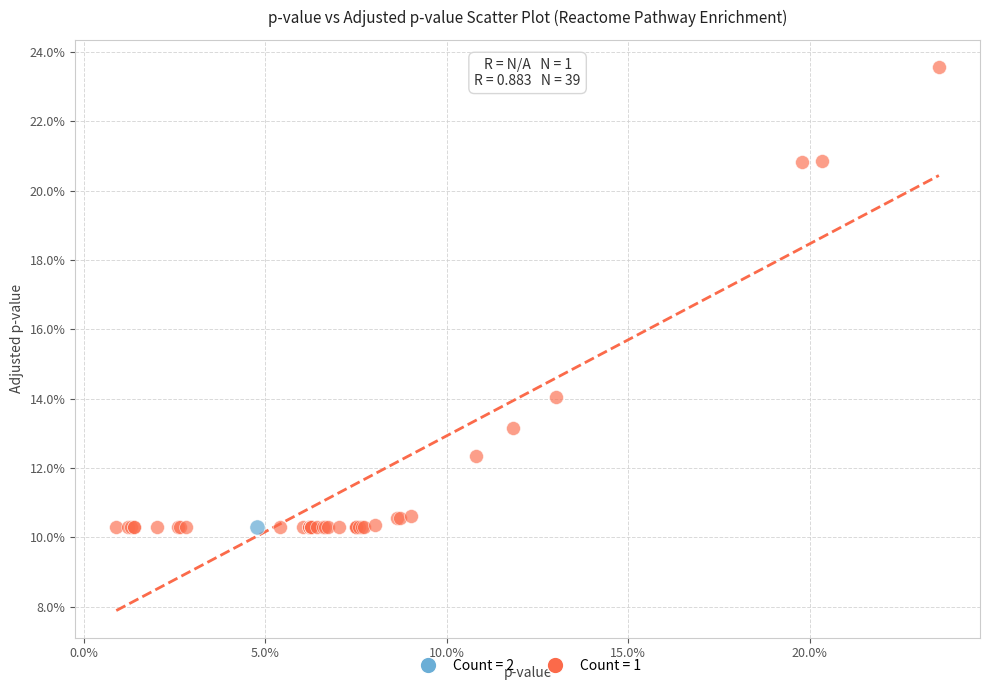

What are all the series names shown in the legend?

Count = 2, Count = 1